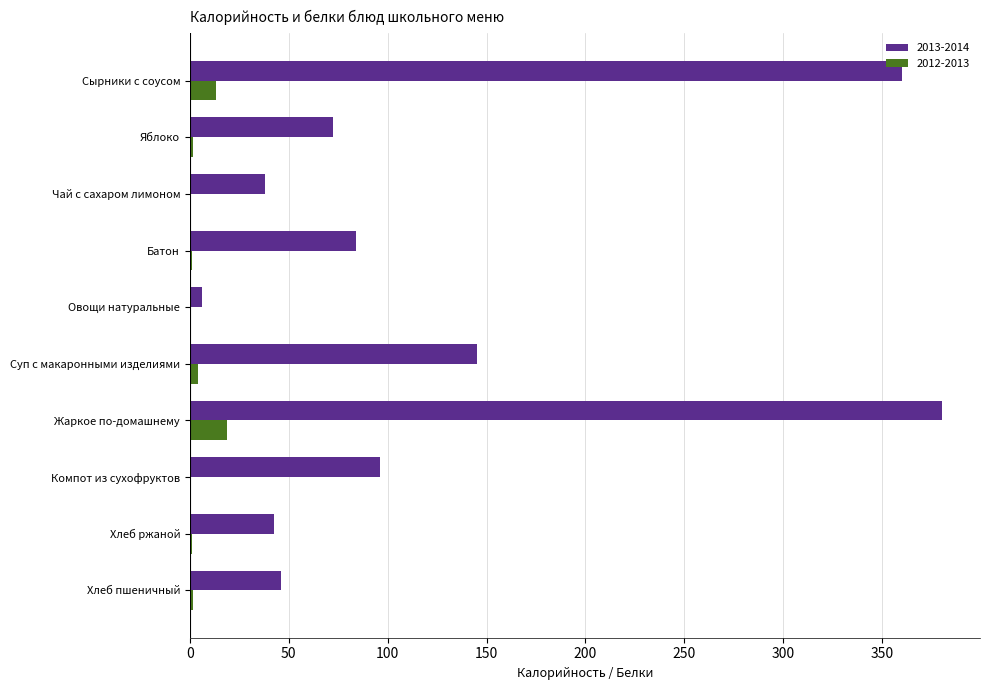

At which label is 2013-2014 closest to 193?

Суп с макаронными изделиями